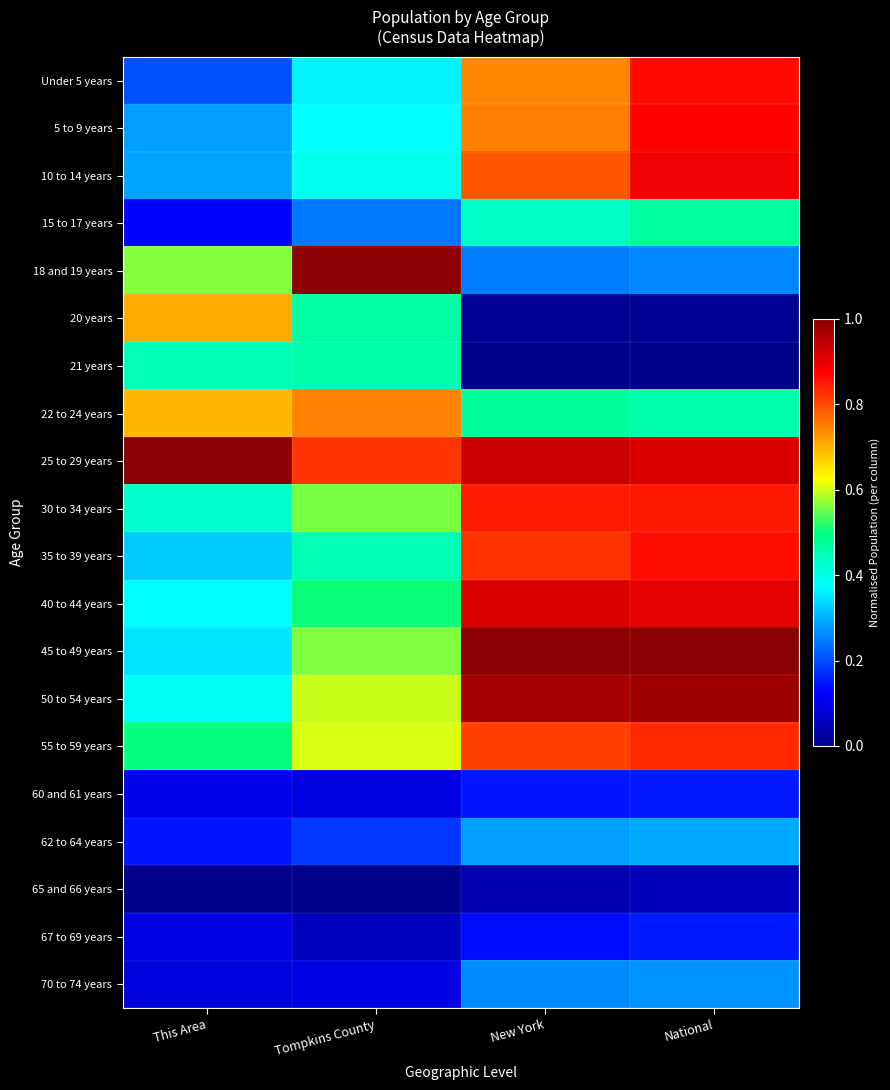

Reading left to right, list all the values displayed in this chart.

Under 5 years: This Area=0.2	Tompkins County=0.4	New York=0.7	National=0.9
5 to 9 years: This Area=0.3	Tompkins County=0.4	New York=0.7	National=0.9
10 to 14 years: This Area=0.3	Tompkins County=0.4	New York=0.8	National=0.9
15 to 17 years: This Area=0.1	Tompkins County=0.2	New York=0.4	National=0.5
18 and 19 years: This Area=0.6	Tompkins County=1.0	New York=0.2	National=0.3
20 years: This Area=0.7	Tompkins County=0.5	New York=0.0	National=0.0
21 years: This Area=0.4	Tompkins County=0.5	New York=0.0	National=0.0
22 to 24 years: This Area=0.7	Tompkins County=0.7	New York=0.5	National=0.5
25 to 29 years: This Area=1.0	Tompkins County=0.8	New York=0.9	National=0.9
30 to 34 years: This Area=0.4	Tompkins County=0.6	New York=0.8	National=0.9
35 to 39 years: This Area=0.3	Tompkins County=0.4	New York=0.8	National=0.9
40 to 44 years: This Area=0.4	Tompkins County=0.5	New York=0.9	National=0.9
45 to 49 years: This Area=0.4	Tompkins County=0.6	New York=1.0	National=1.0
50 to 54 years: This Area=0.4	Tompkins County=0.6	New York=1.0	National=1.0
55 to 59 years: This Area=0.5	Tompkins County=0.6	New York=0.8	National=0.8
60 and 61 years: This Area=0.1	Tompkins County=0.1	New York=0.1	National=0.2
62 to 64 years: This Area=0.1	Tompkins County=0.2	New York=0.3	National=0.3
65 and 66 years: This Area=0.0	Tompkins County=0.0	New York=0.0	National=0.1
67 to 69 years: This Area=0.1	Tompkins County=0.1	New York=0.1	National=0.2
70 to 74 years: This Area=0.1	Tompkins County=0.1	New York=0.3	National=0.3